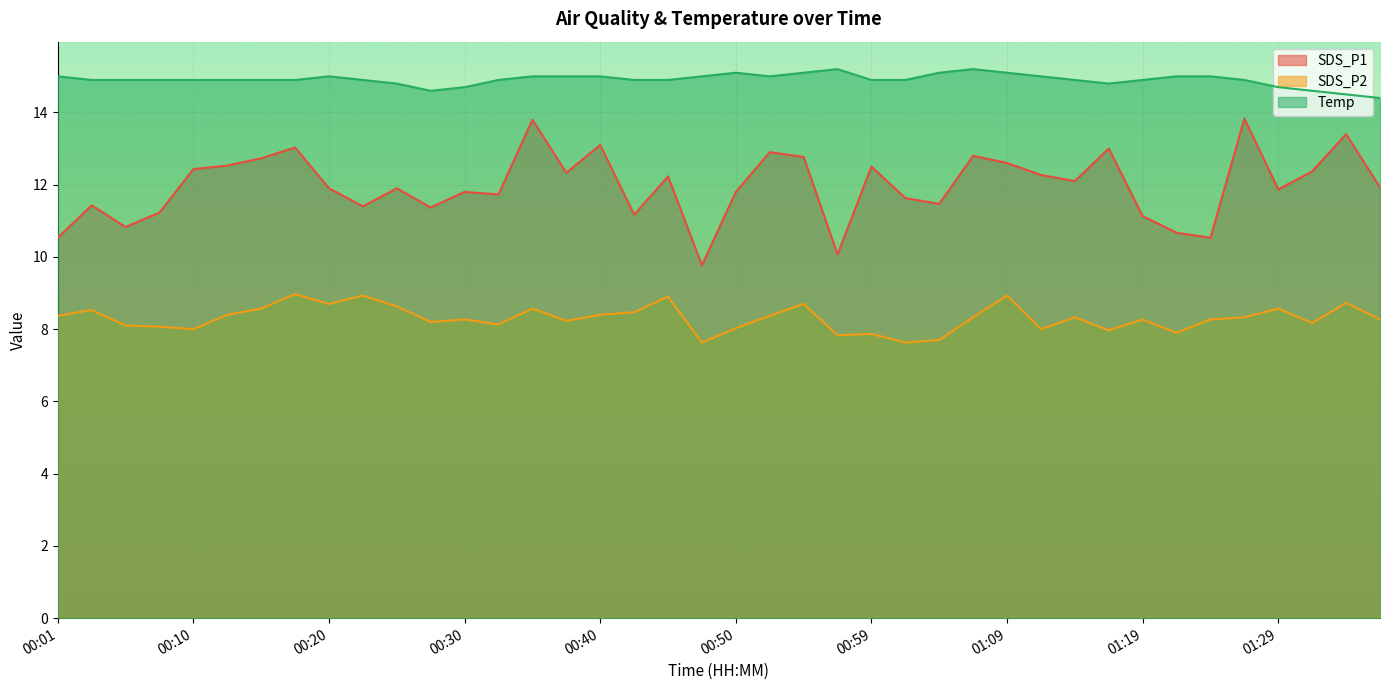

Which series has the widest spread of values?

SDS_P1